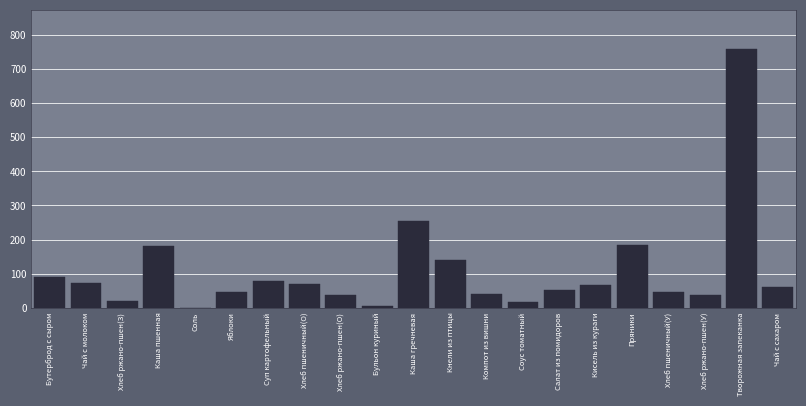

Approximately how many times larger is the value at Пряники compared to Кисель из кураги?

2.7